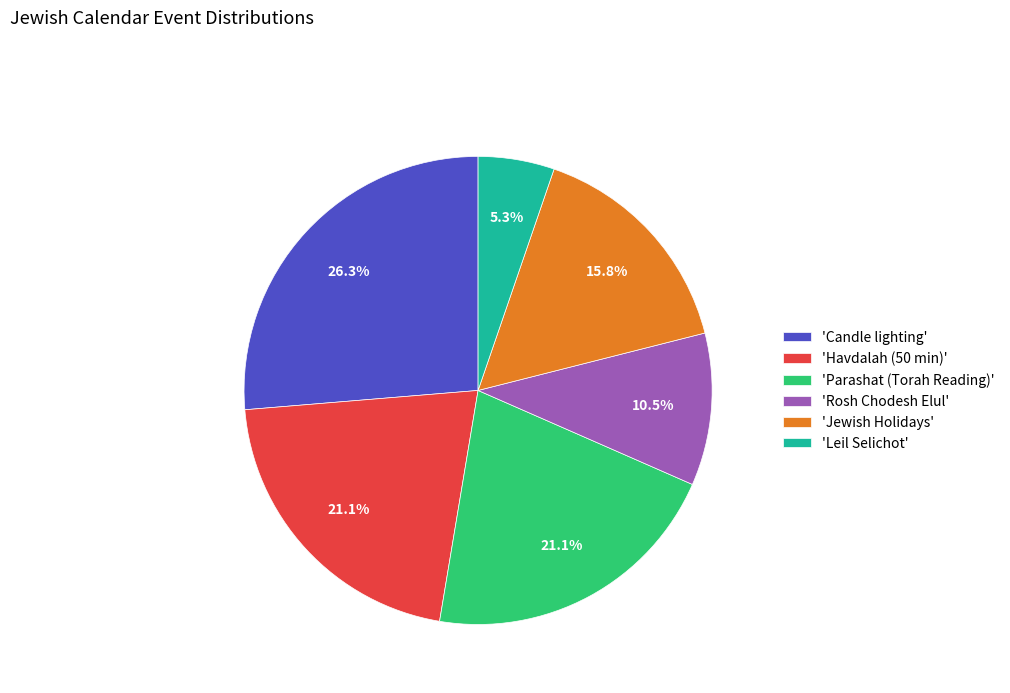

Which slice is the largest?

'Candle lighting'